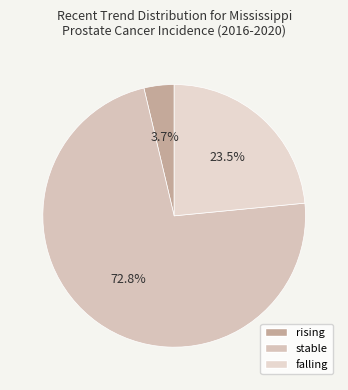

To the nearest percent, what is the average slice percentage?

33%